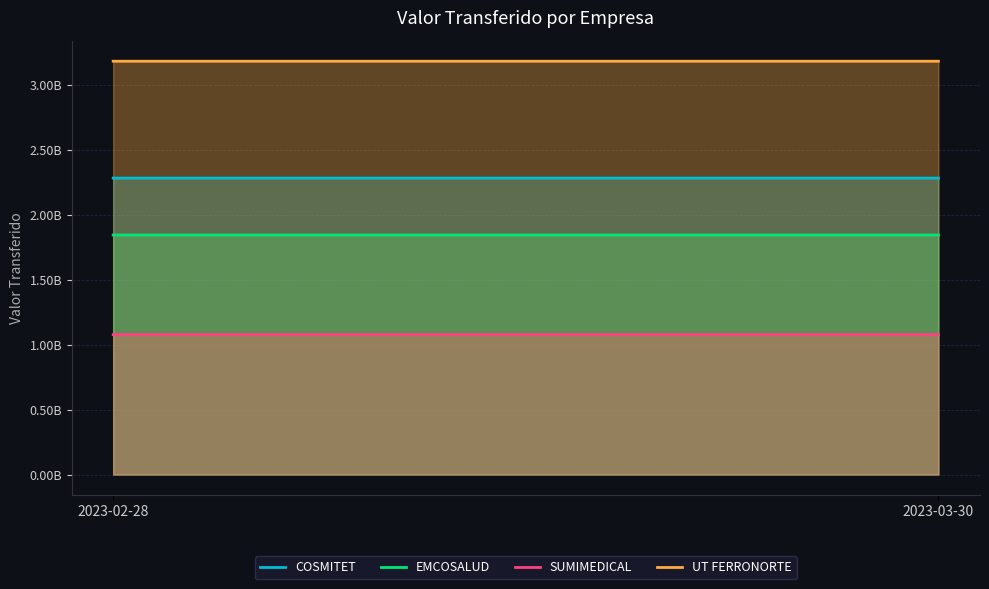

What is the difference between the SUMIMEDICAL values at 2023-03-30 and 2023-02-28?

5890.7